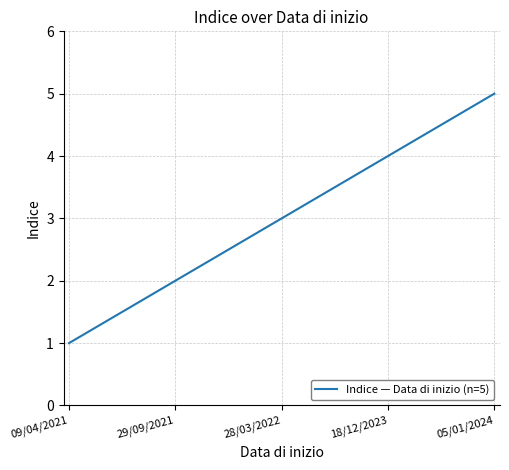

What is the sum of all values?

15